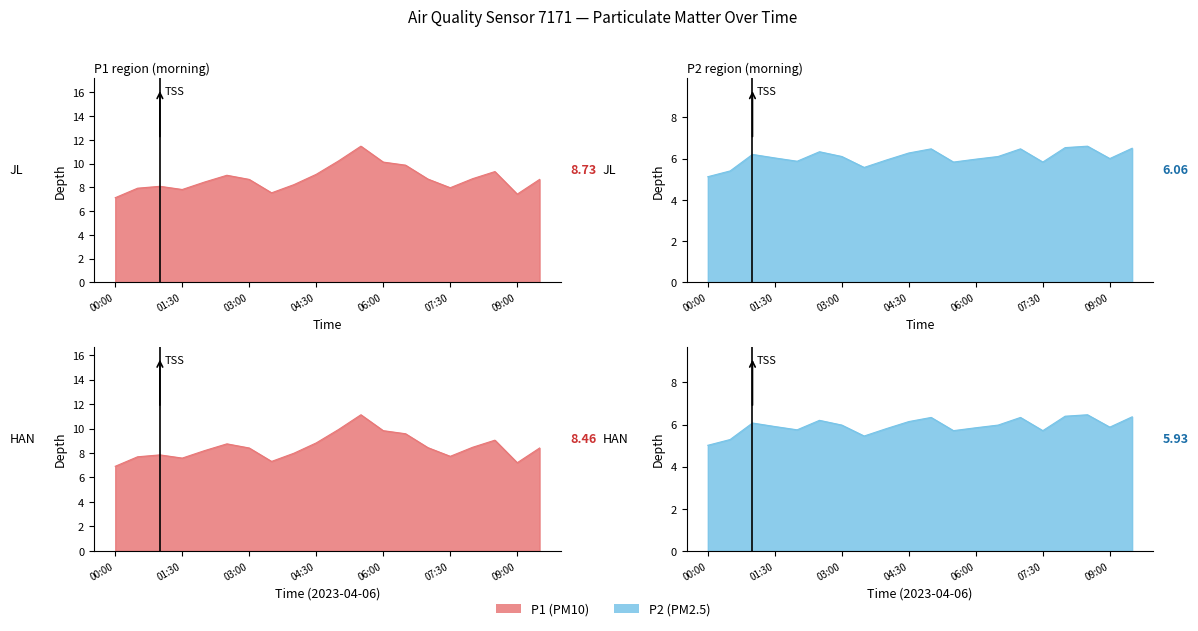

Which category has the highest value in the P1 series?

05:30